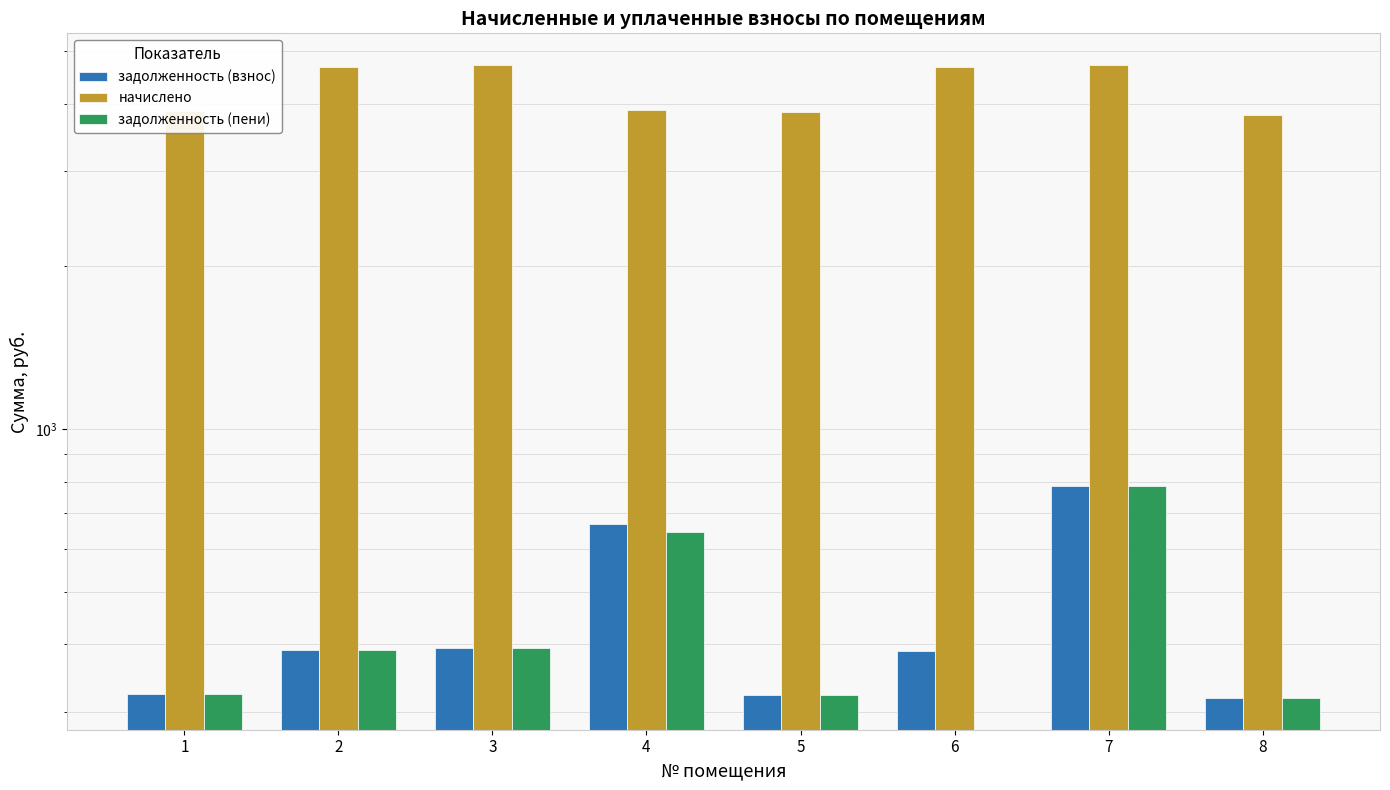

How many bars are there in each group?

3